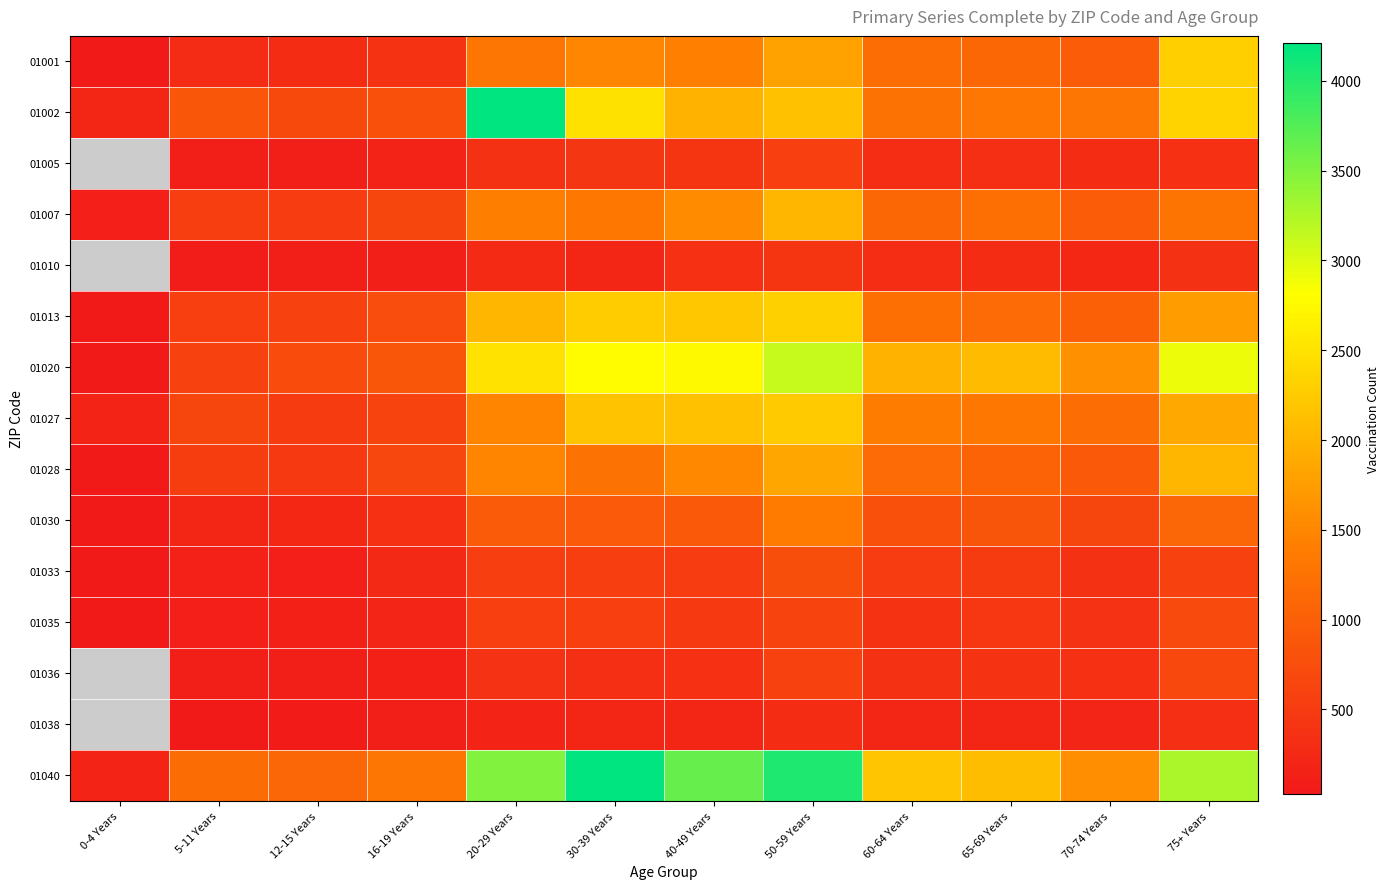

Rank the series at 60-64 Years from lowest to highest value.

01038, 01005, 01010, 01036, 01035, 01033, 01030, 01007, 01028, 01001, 01013, 01002, 01027, 01020, 01040